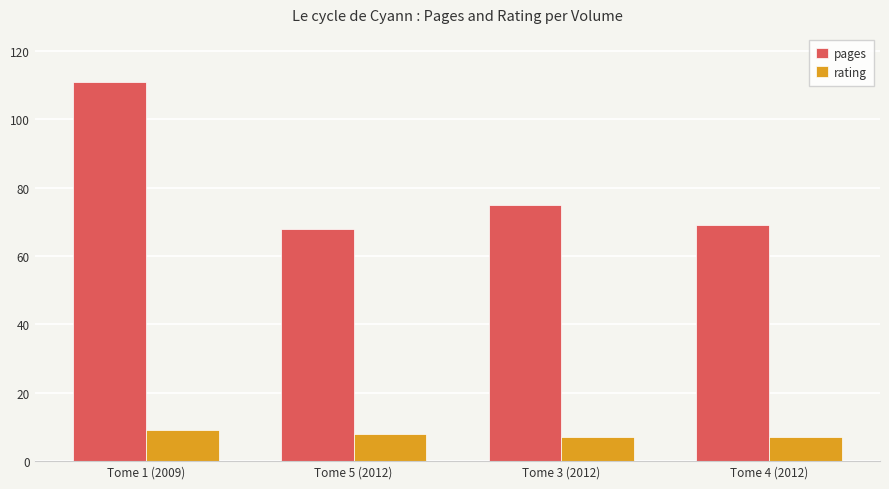

How many groups of bars are there?

4